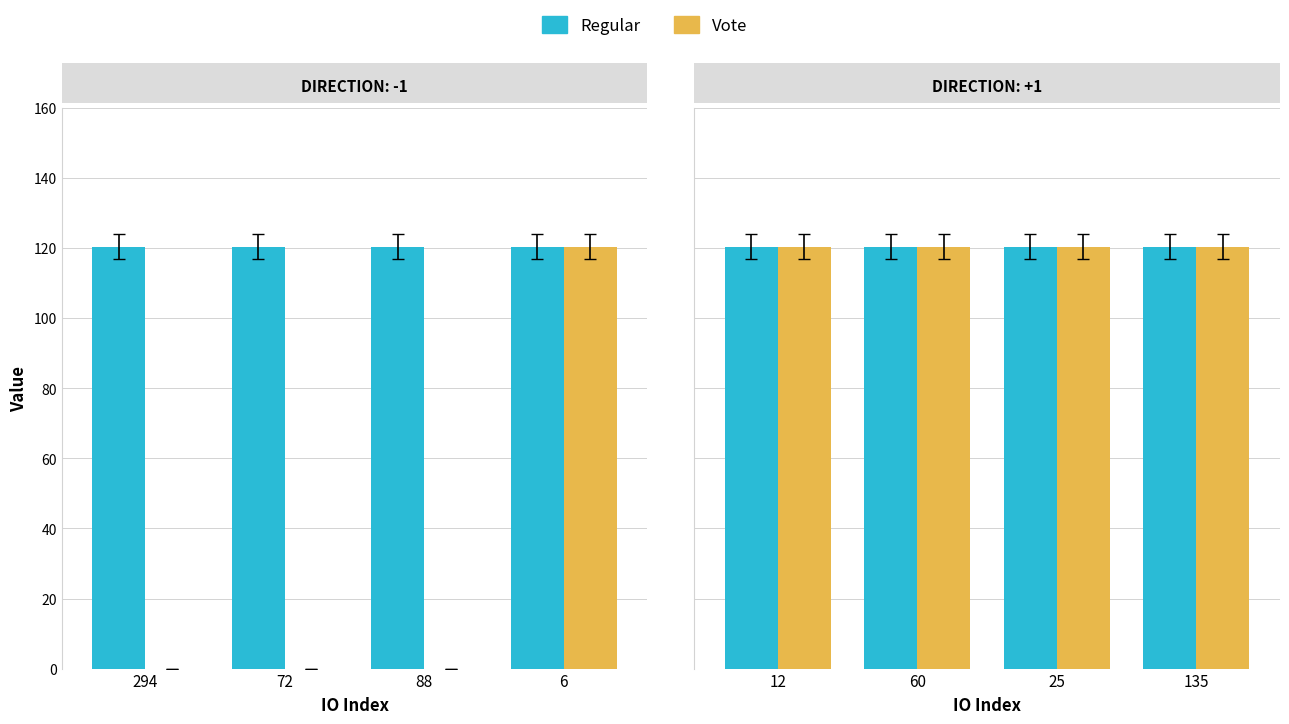

At 6, list the series in order from largest to smallest.

Regular, Vote